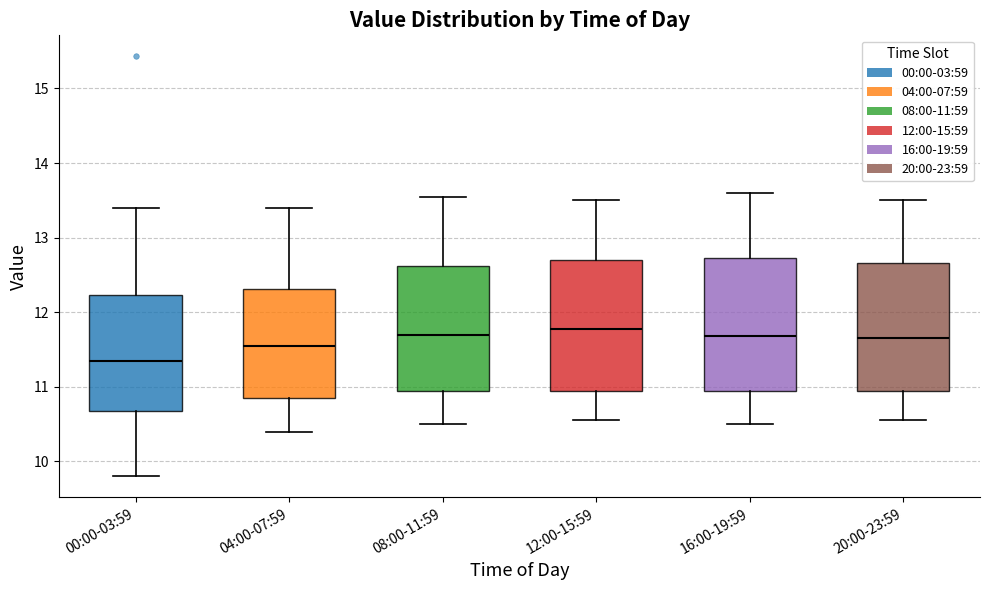

Where does the upper whisker of the box for 16:00-19:59 end on the y-axis? The values are not printed on the chart, so give them approximately, as read against the axis.

13.6